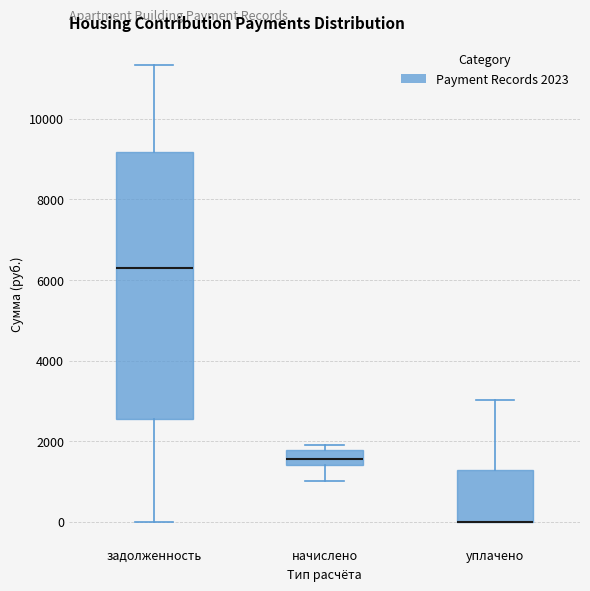

Where does the lower whisker of the box for задолженность end on the y-axis? The values are not printed on the chart, so give them approximately, as read against the axis.

0